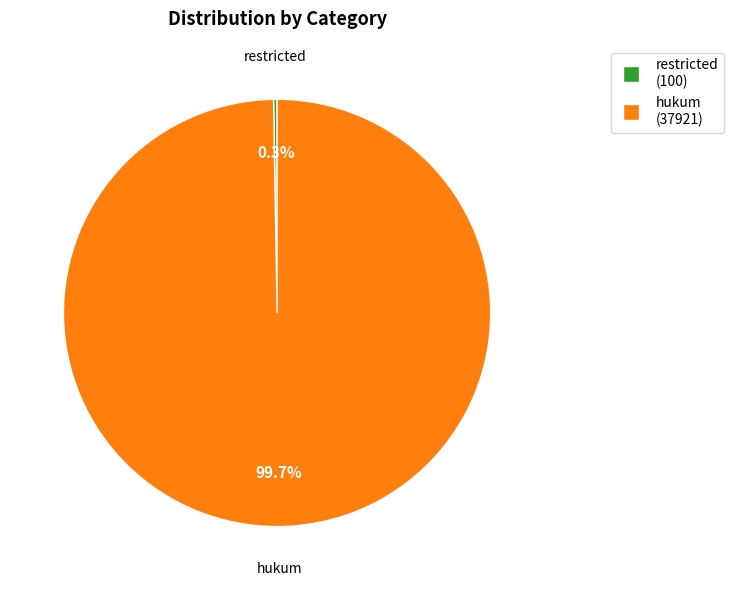

What portion of the pie excludes hukum?

0.3%